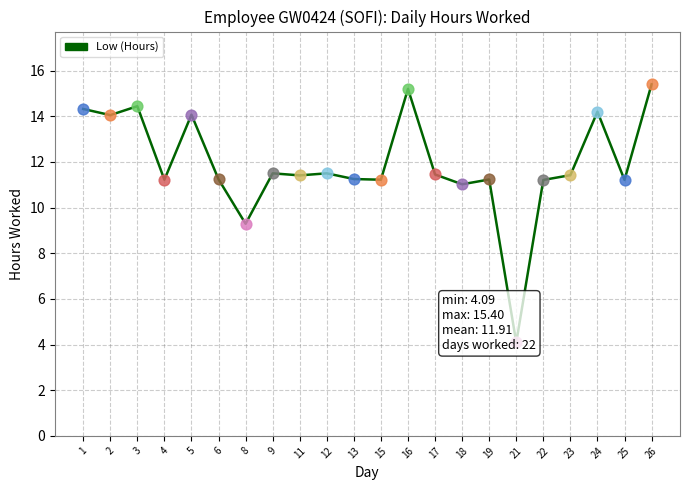

What is the ratio of the value at 11 to the value at 8?

1.2